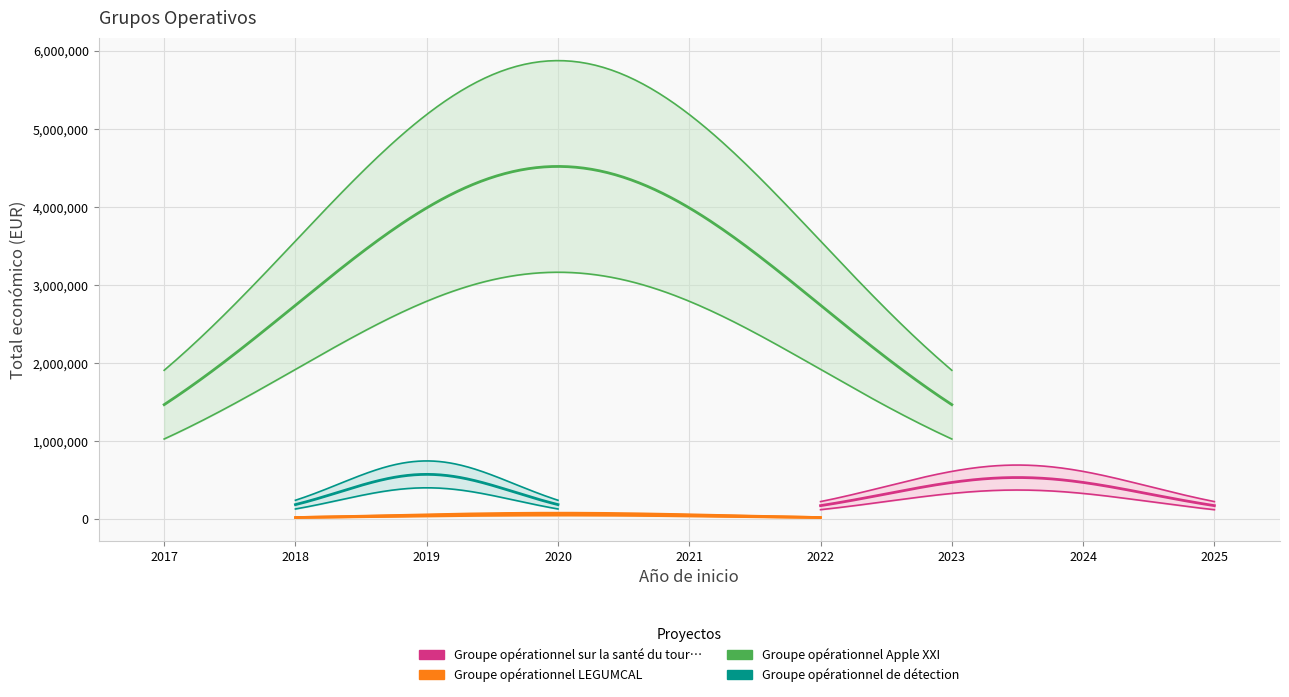

Does the chart display data point markers on the line(s)?

No